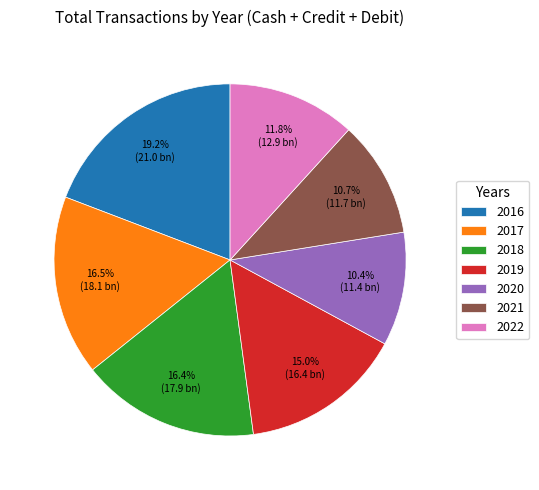

Between 2019 and 2021, which is larger?

2019